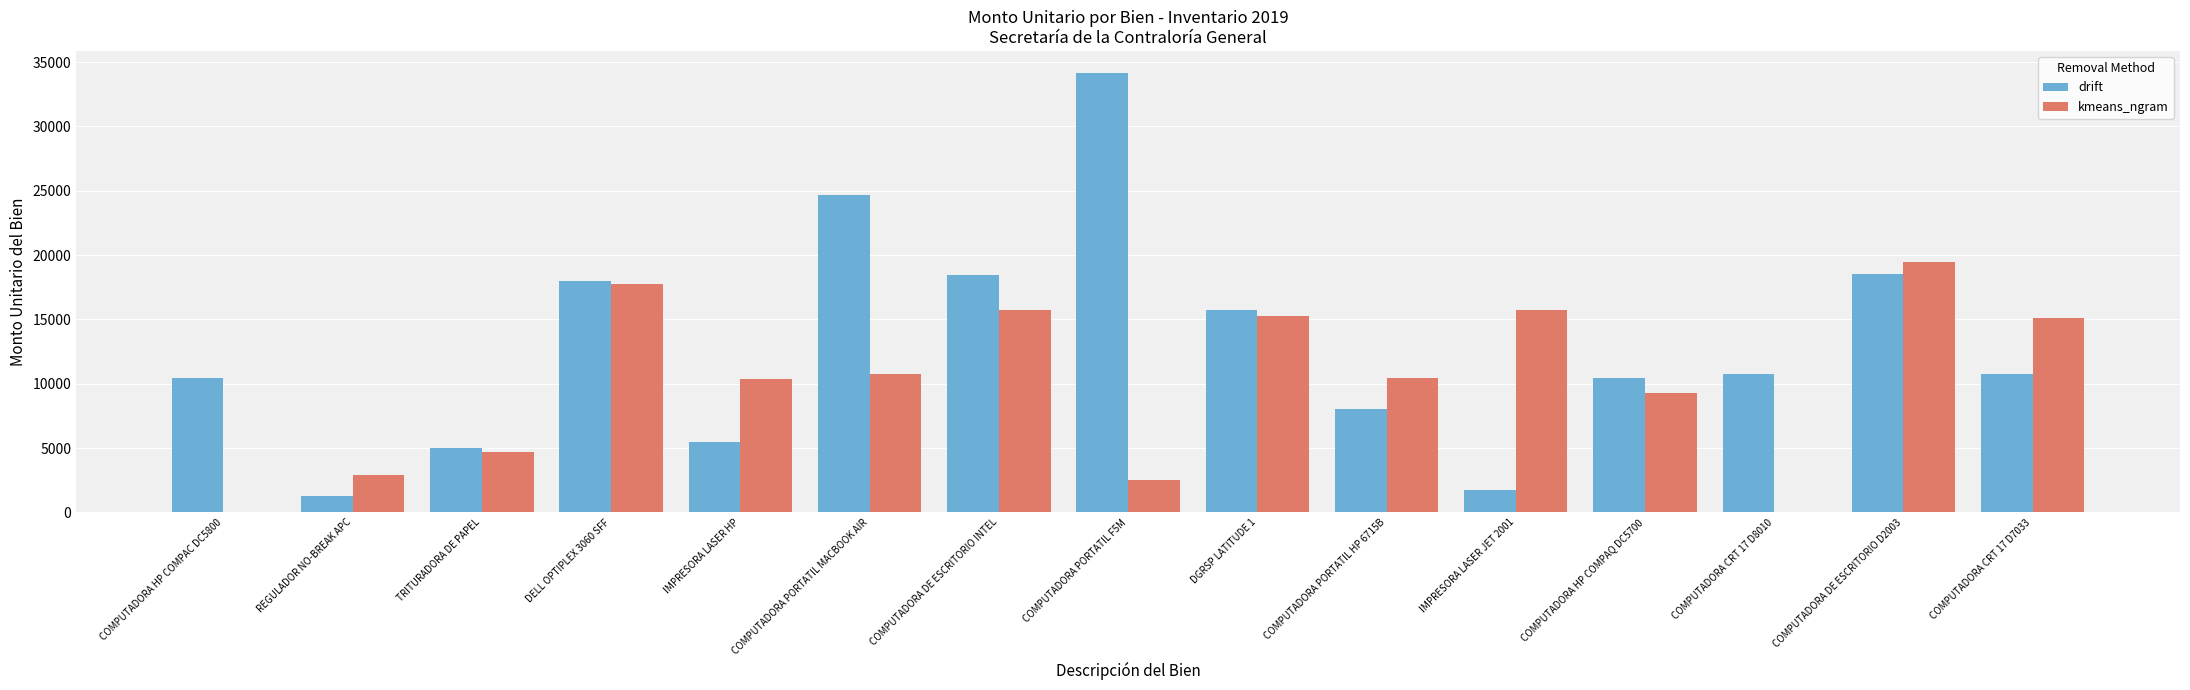

At which category is the sum across all series the highest?

COMPUTADORA DE ESCRITORIO D2003